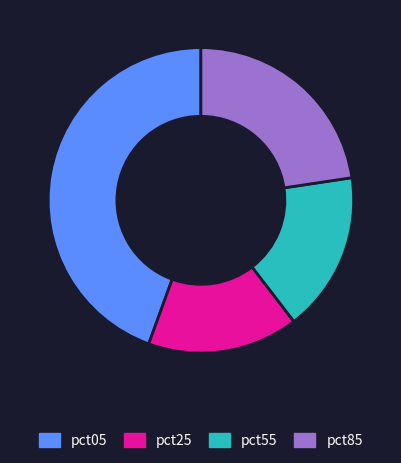

Combined, do pct25 and pct05 account for over 50%?

Yes